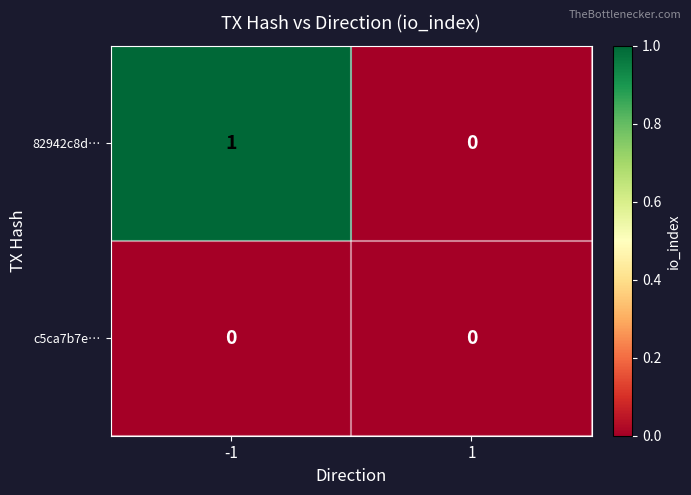

Reading left to right, transcribe all the data shown in this chart.

82942c8d…: -1=1	1=0
c5ca7b7e…: -1=0	1=0